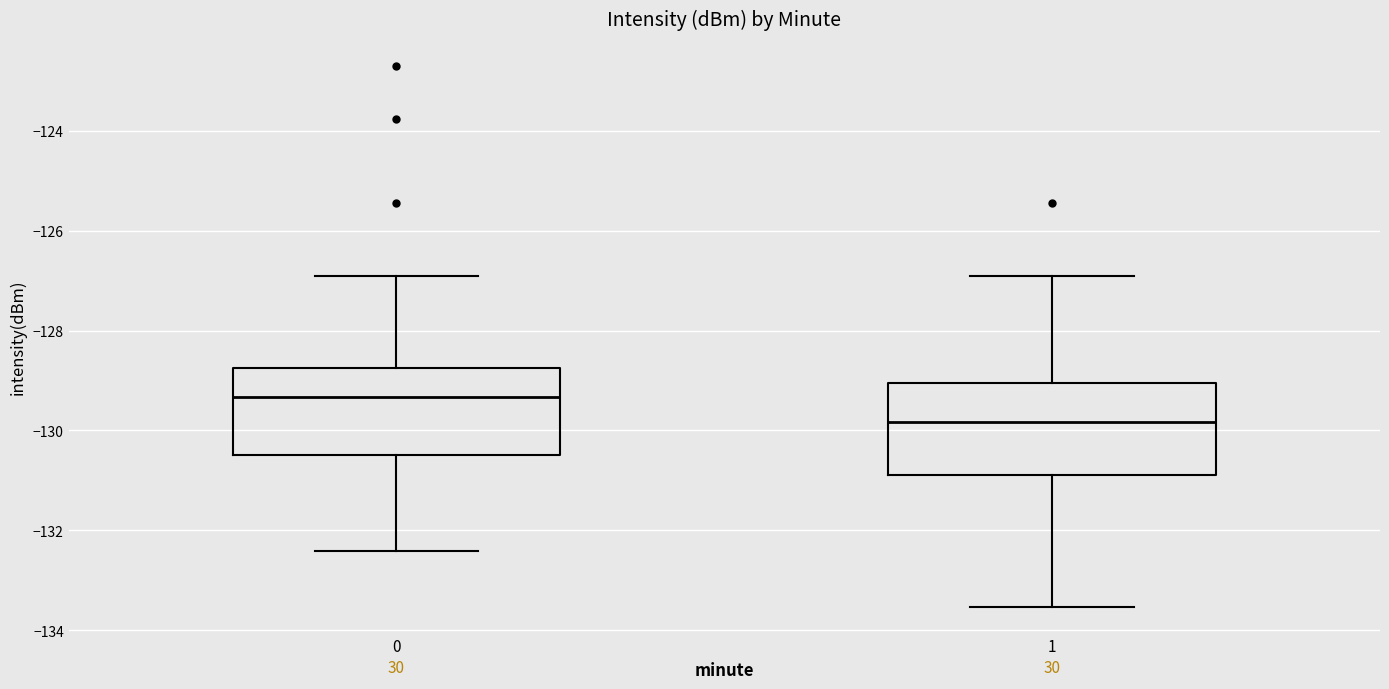

Reading left to right, read every box against the y-axis: the position of its median line, the range the box covers, and the ends of its whiskers. The values are not printed on the chart, so give them approximately, as read against the axis.

0: median -129.4, box -130.4 to -128.8, whiskers -132.4 to -127.0
1: median -129.8, box -130.8 to -129.0, whiskers -133.6 to -127.0